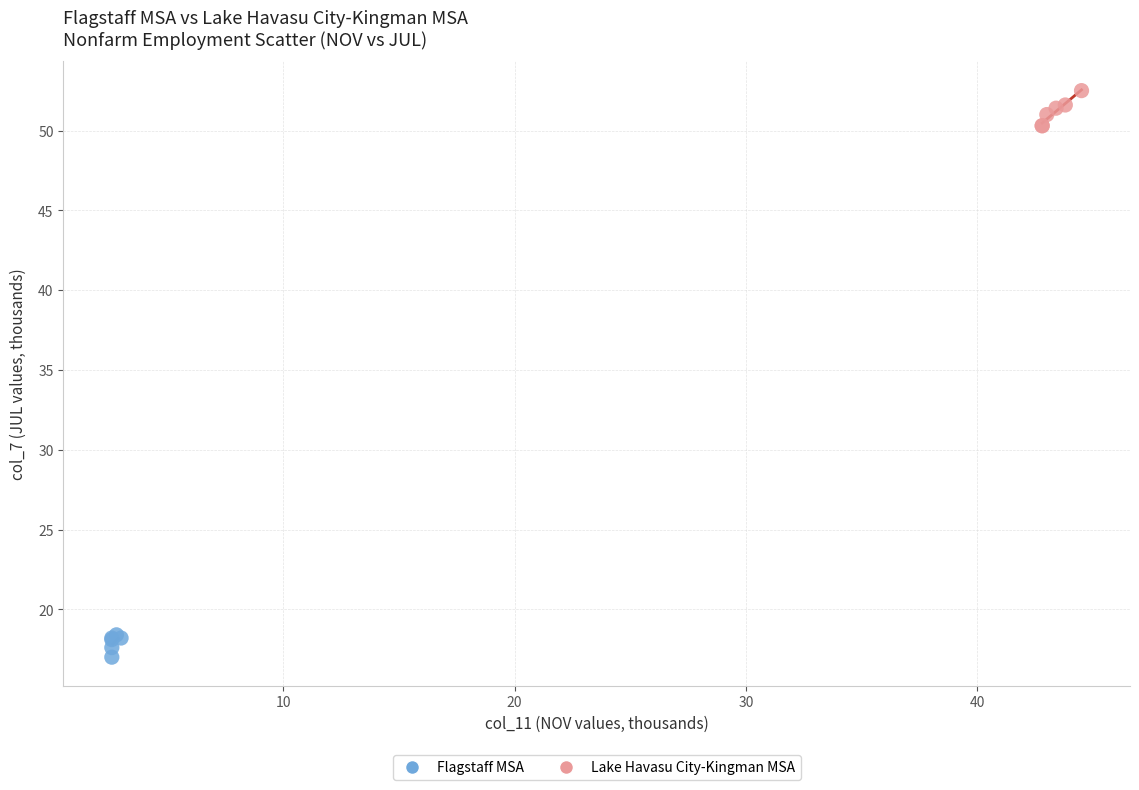

Which series reaches the maximum Y coordinate?

Lake Havasu City-Kingman MSA